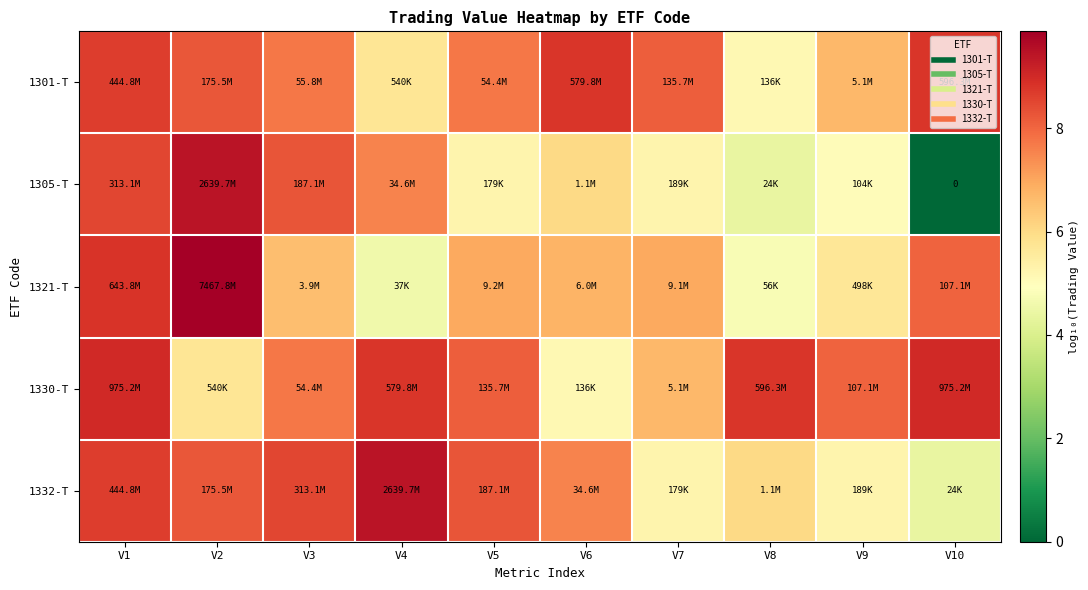

Rank the categories by 1305-T value from highest to lowest.

V2, V1, V3, V4, V6, V7, V5, V9, V8, V10